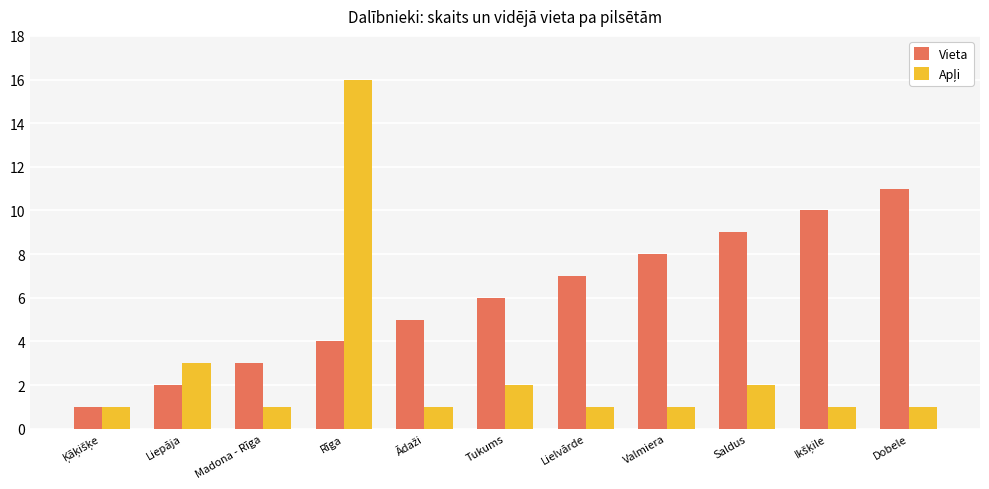

Which series has the largest total across all categories?

Vieta